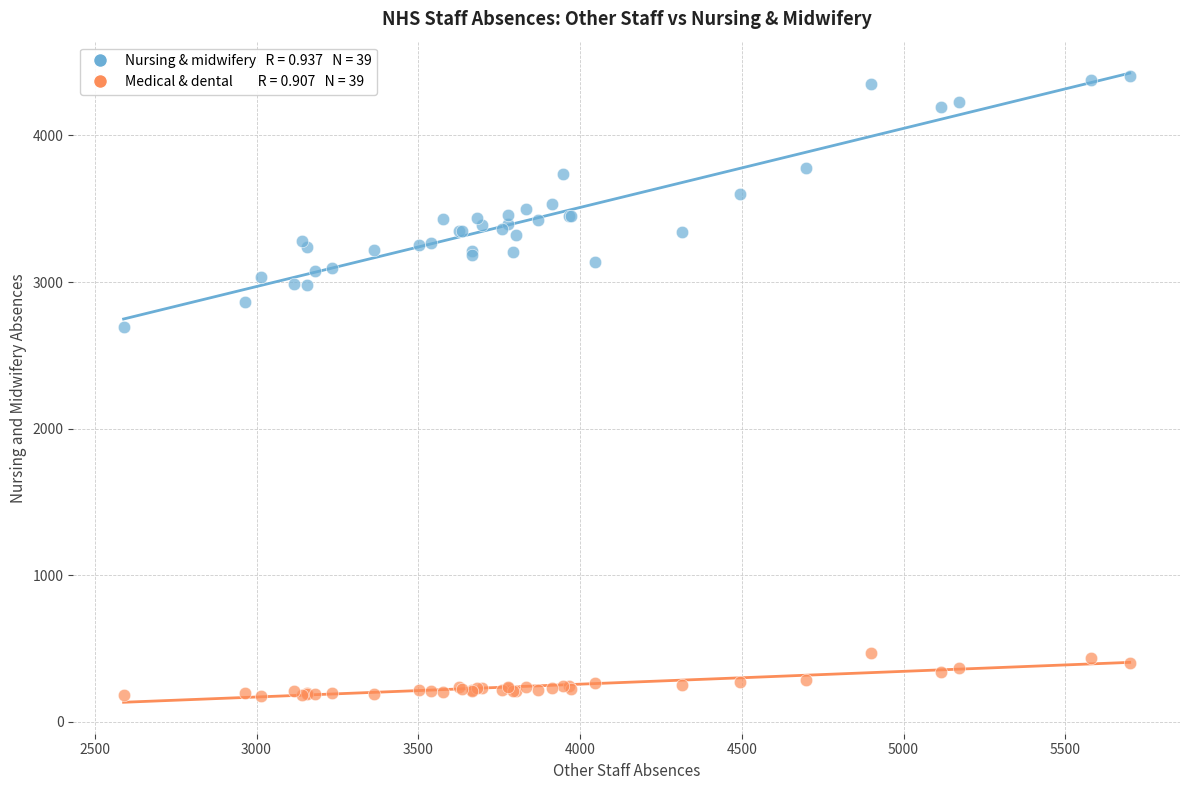

Across all series, what Y value is closest to 2289?

2690